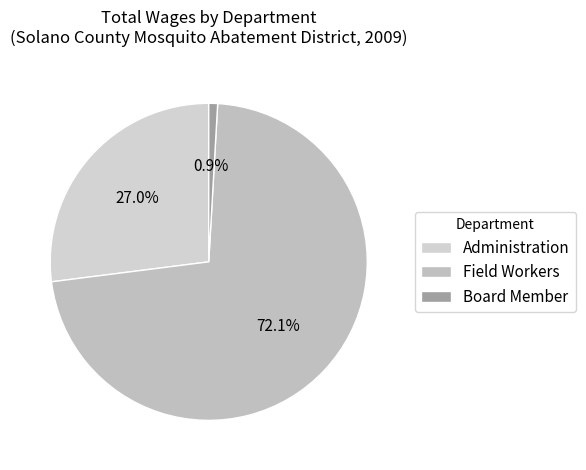

What percentage is NOT represented by Field Workers?

27.9%